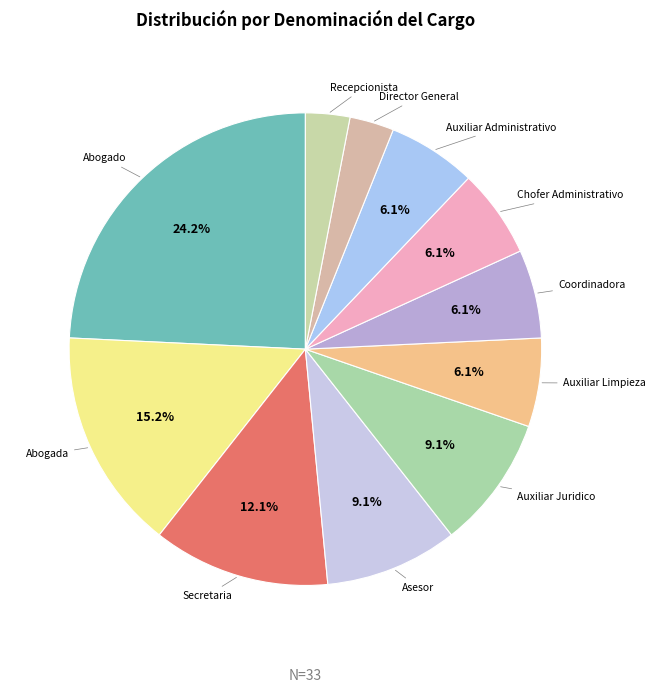

What is the total percentage of Auxiliar Juridico and Auxiliar Administrativo?

15.2%